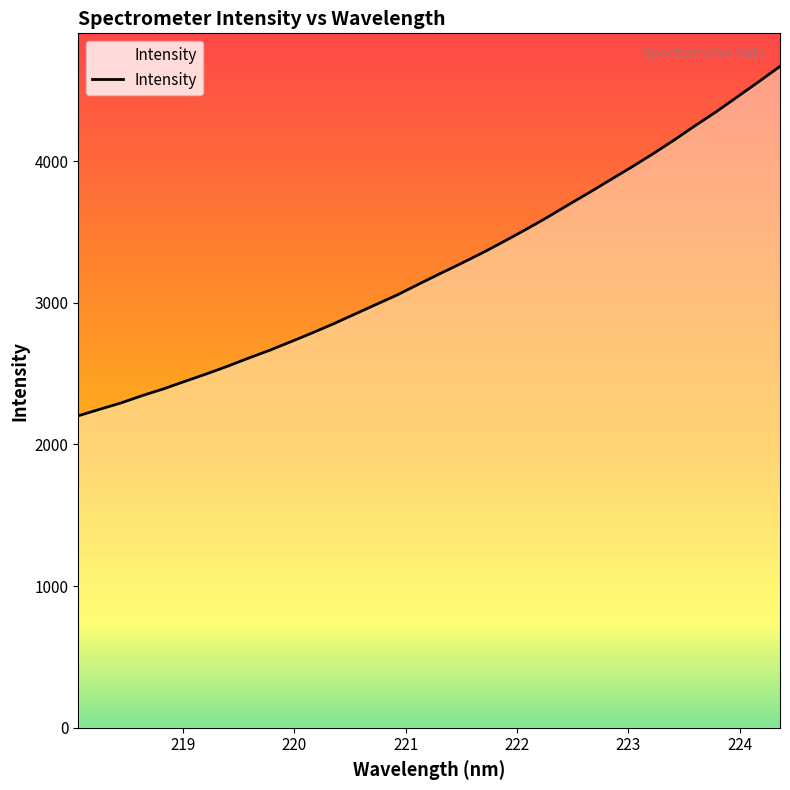

What is the difference between the second highest and second lowest values?

2312.7